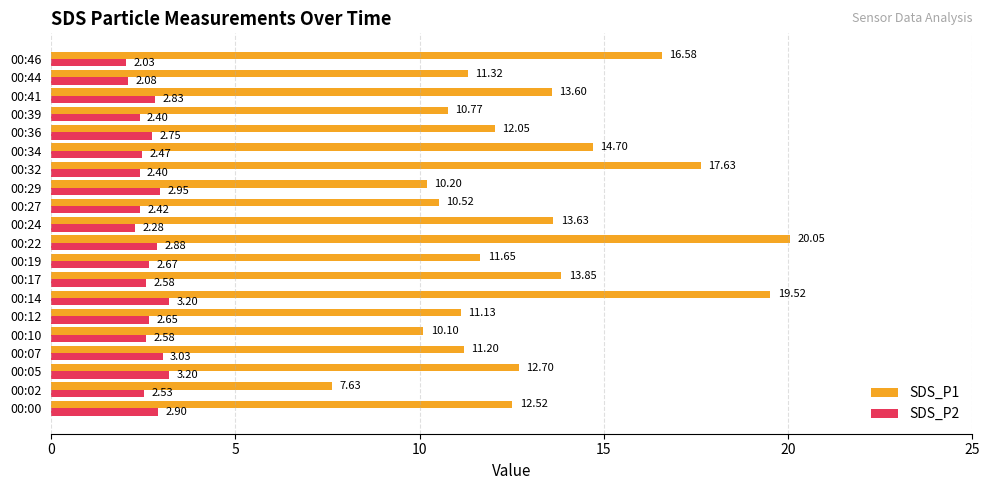

Which series has the widest spread of values?

SDS_P1